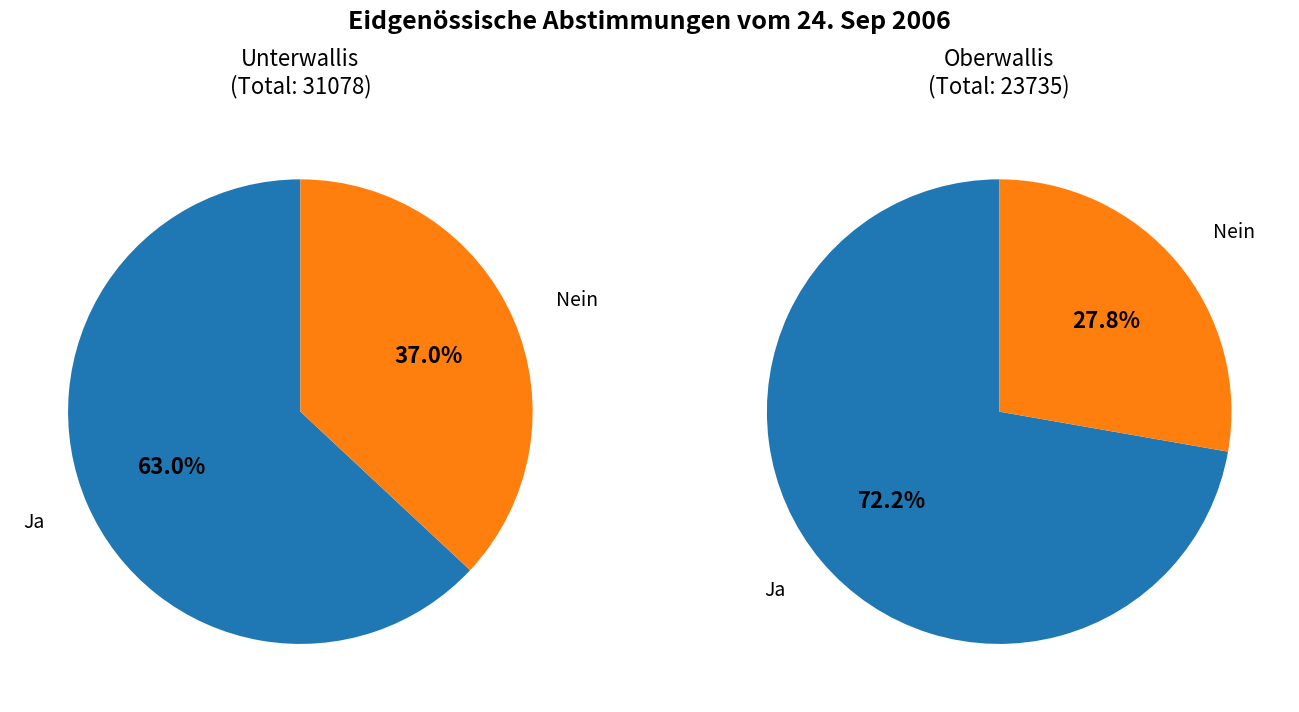

Which category has the biggest portion of the pie?

Ja